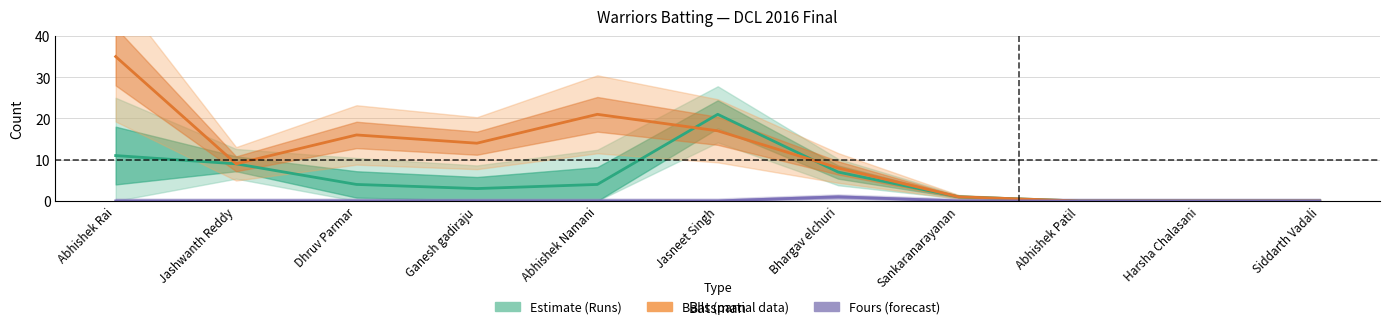

What is the difference between the maximum and minimum values in the Fours series?

1